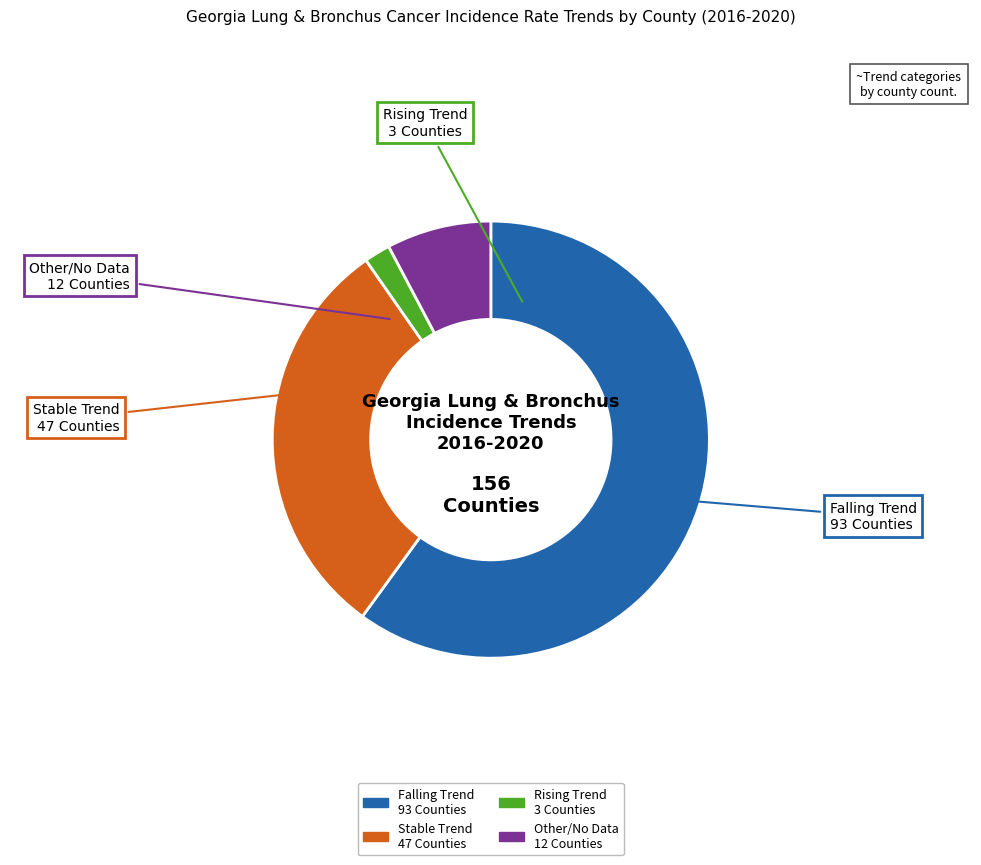

Which category has the biggest portion of the pie?

falling